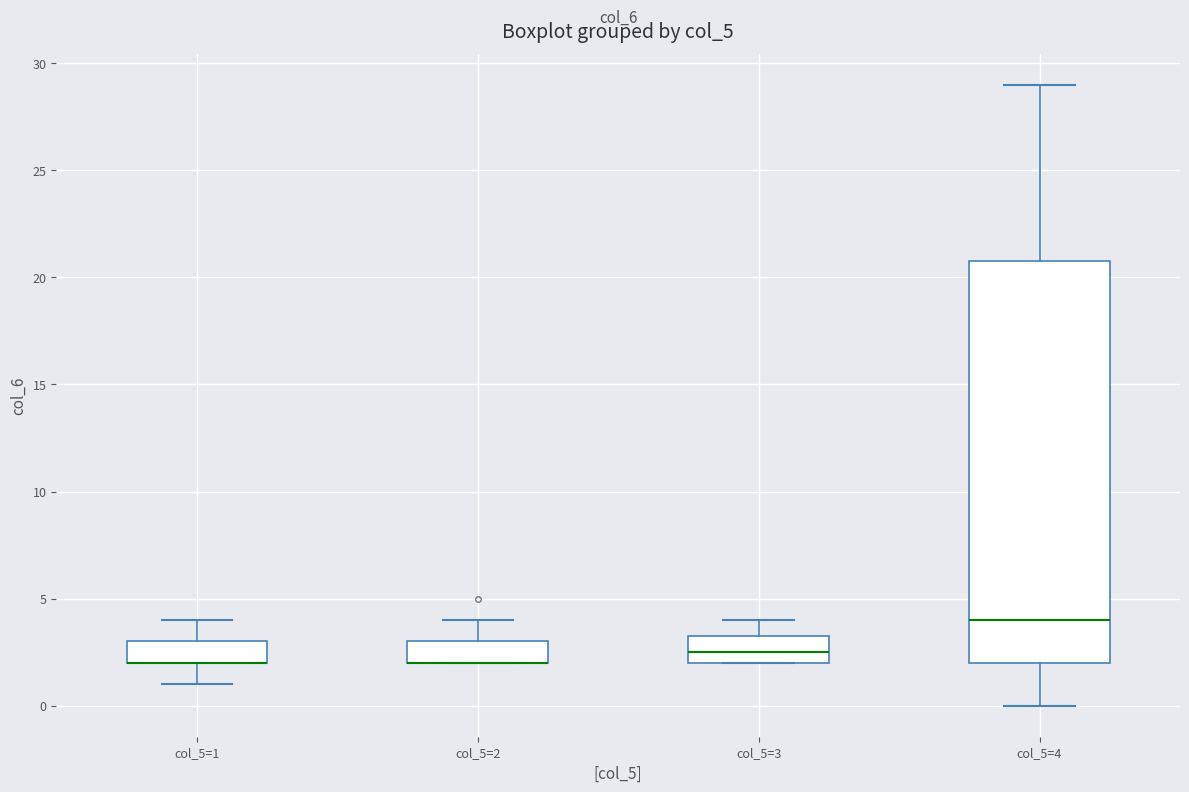

Reading left to right, transcribe this box plot: for each box, give where its median line is, the range the box spans, and where its two whiskers end, as read against the y-axis. The values are not printed on the chart, so give them approximately, as read against the axis.

col_5=1: median 2.0 (drawn on the box's lower edge), box 2.0 to 3.0, whiskers 1.0 to 4.0
col_5=2: median 2.0 (drawn on the box's lower edge), box 2.0 to 3.0, whiskers 2.0 to 4.0
col_5=3: median 2.5, box 2.0 to 3.5, whiskers 2.0 to 4.0
col_5=4: median 4.0, box 2.0 to 21.0, whiskers 0.0 to 29.0